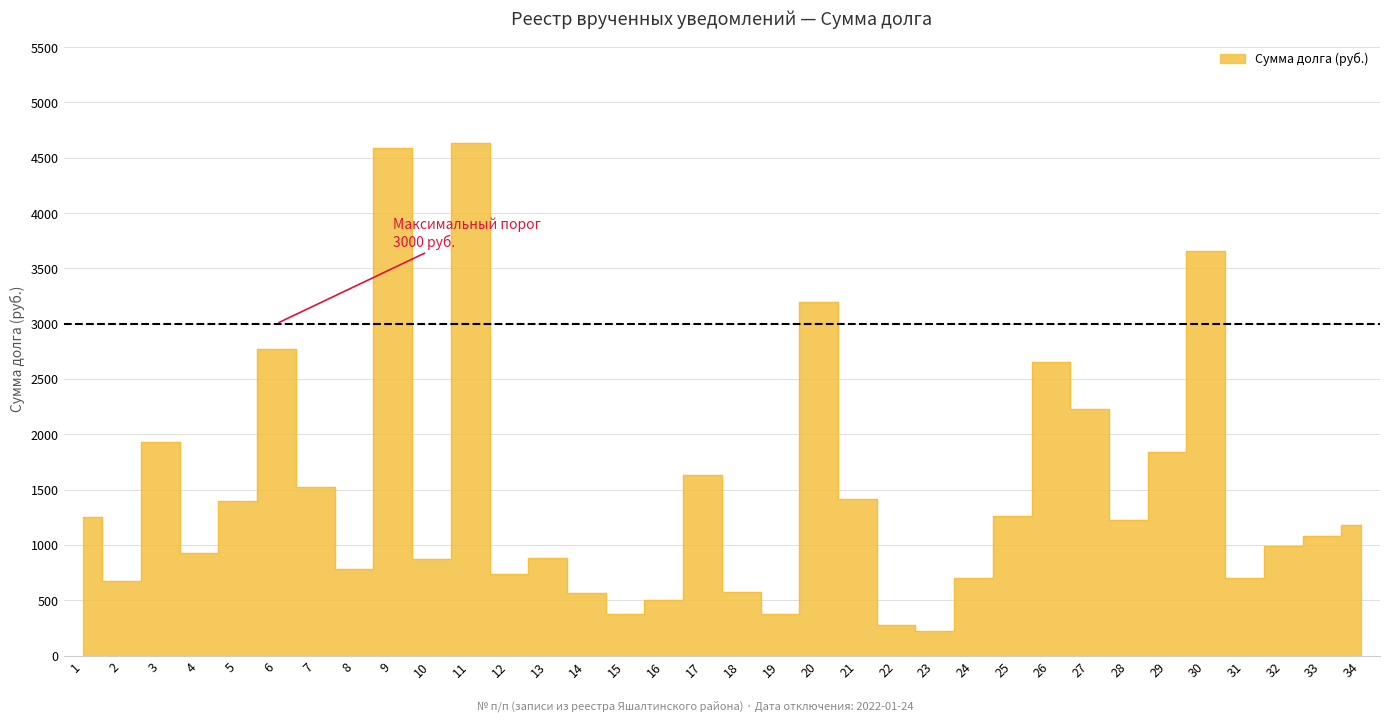

Is it true that the value at 15 is 372.0?

True